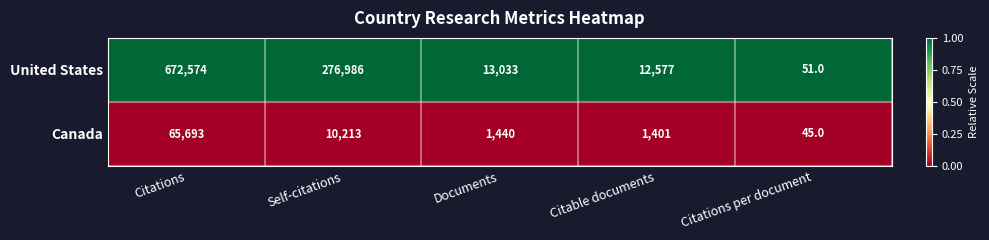

List the series in order of their overall mean, lowest first.

Canada, United States